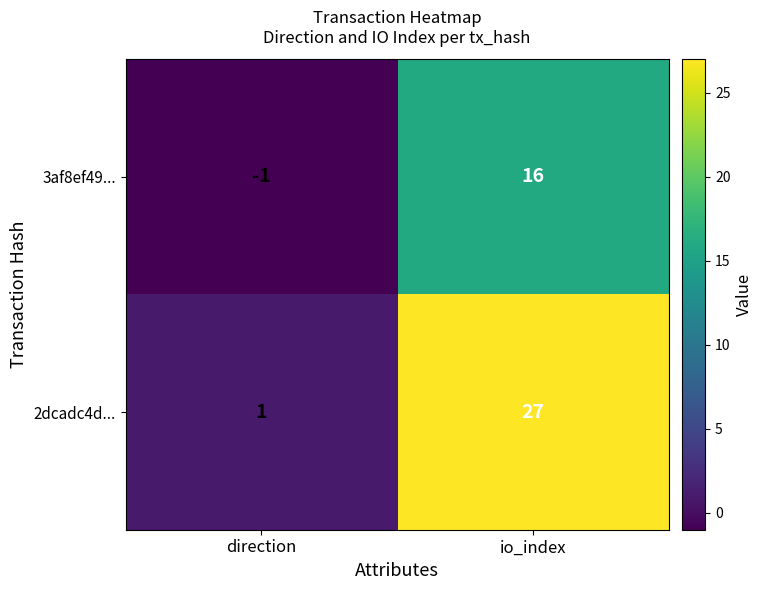

What is the difference between the 3af8ef49... values at io_index and direction?

17